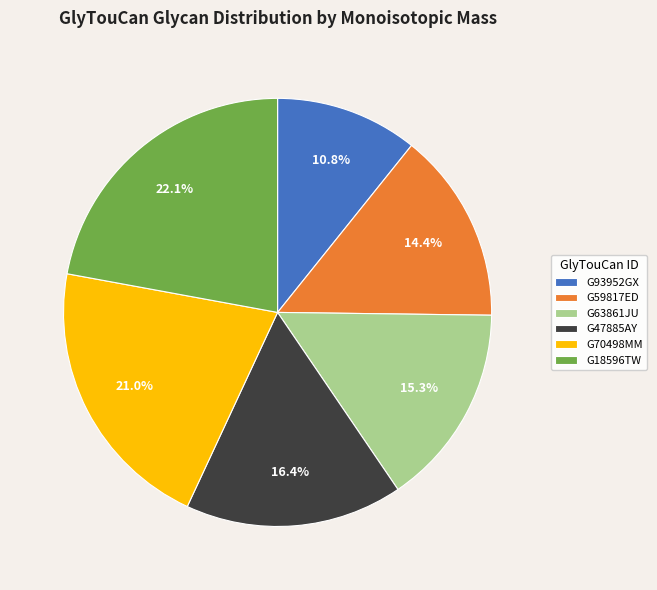

Rank the categories by value from lowest to highest.

G93952GX, G59817ED, G63861JU, G47885AY, G70498MM, G18596TW